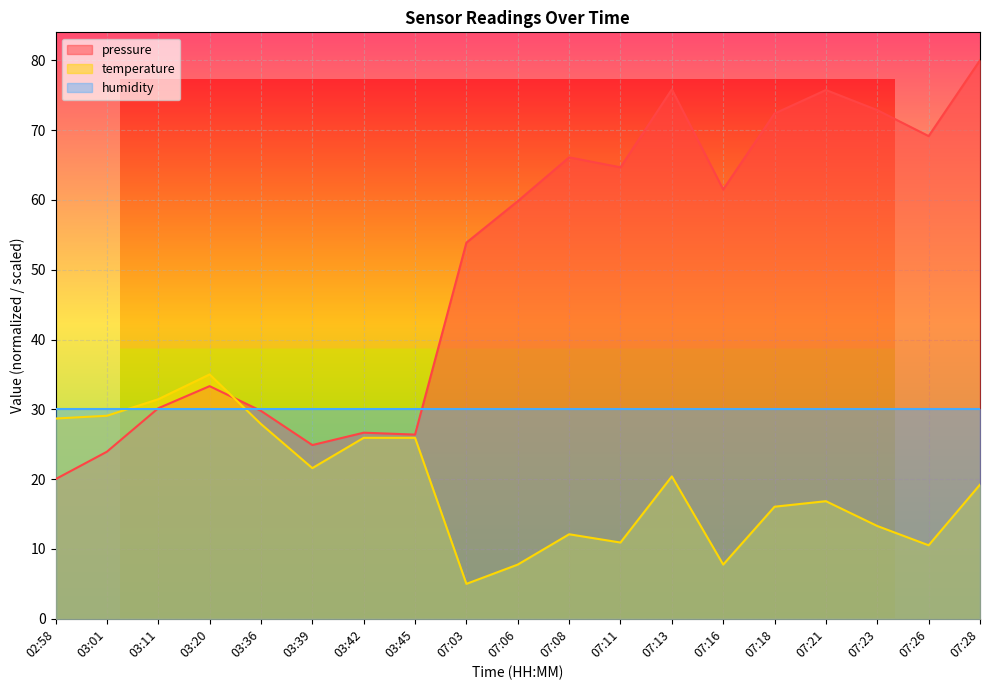

List the series in order of their peak value, highest first.

pressure, temperature, humidity